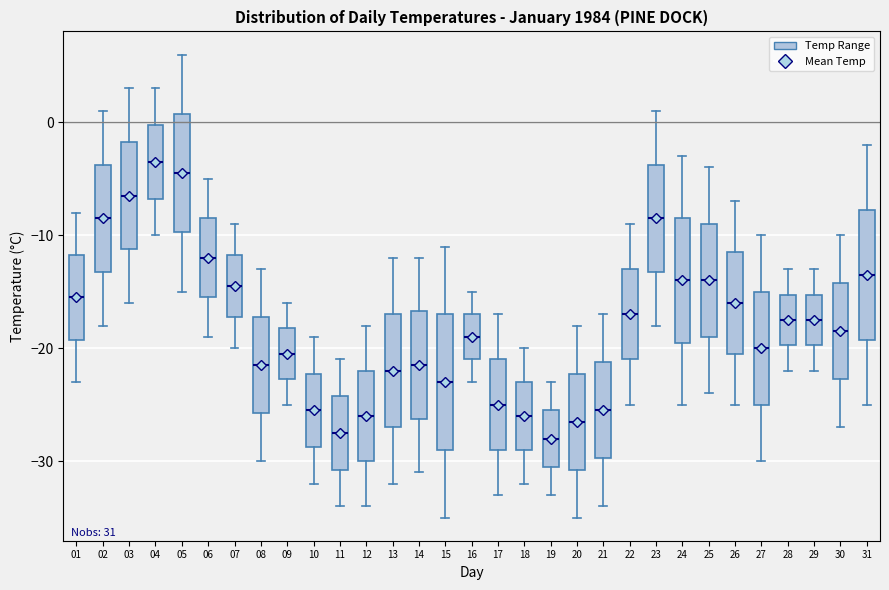

Where is the upper edge of the box at x = 18 on the y-axis? The values are not printed on the chart, so give them approximately, as read against the axis.

-23